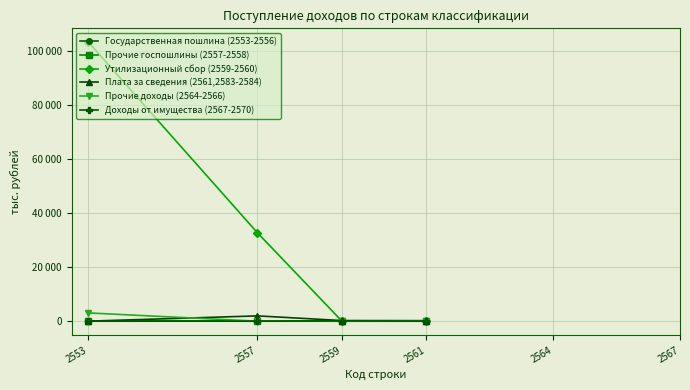

True or false: Прочие госпошлины (2557-2558) has more than 2 interior local peaks.

False